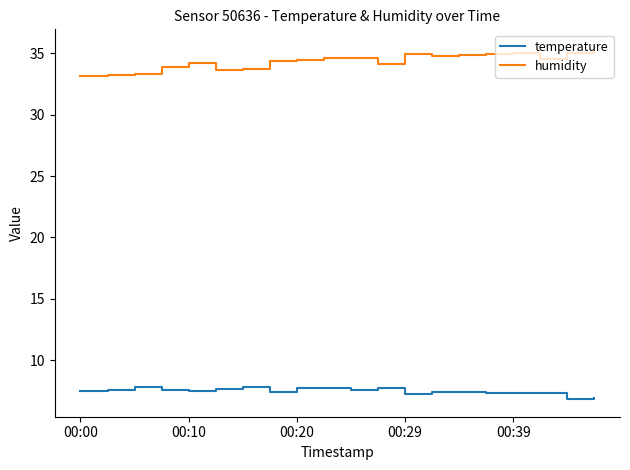

Which series has the largest total across all categories?

humidity